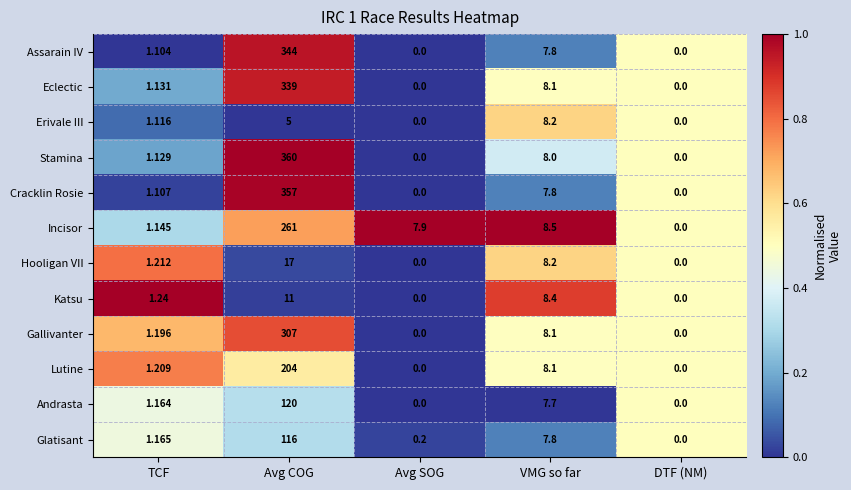

At which label does Eclectic reach its peak?

Avg COG